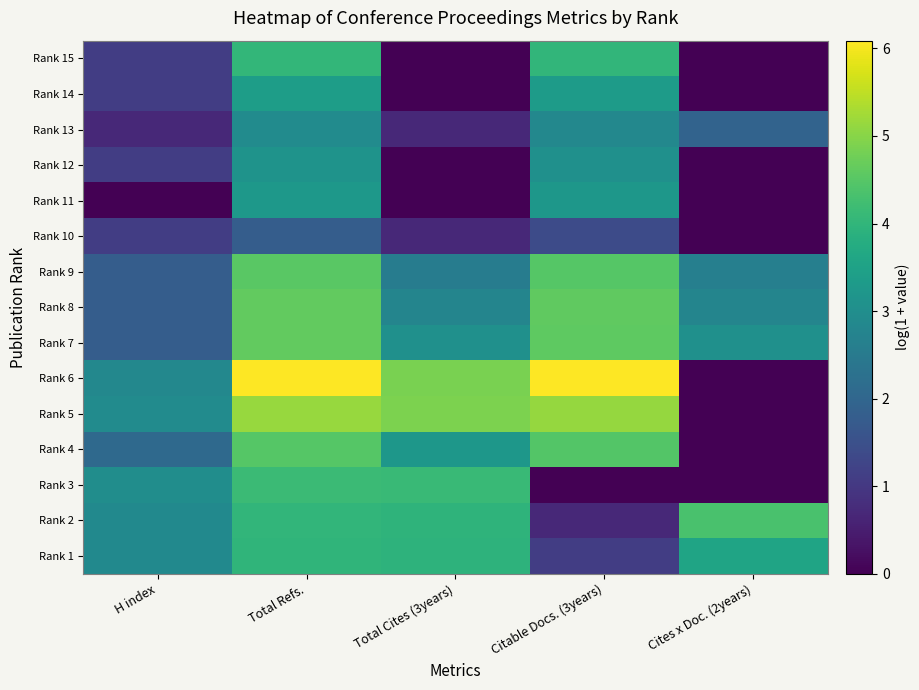

Reading right to left, list all the values displayed in this chart.

Rank 1: Cites x Doc. (2years)=3.6	Citable Docs. (3years)=1.1	Total Cites (3years)=3.9	Total Refs.=4.0	H index=2.9
Rank 2: Cites x Doc. (2years)=4.3	Citable Docs. (3years)=0.7	Total Cites (3years)=4.0	Total Refs.=4.0	H index=2.9
Rank 3: Cites x Doc. (2years)=0.0	Citable Docs. (3years)=0.0	Total Cites (3years)=4.1	Total Refs.=4.2	H index=3.0
Rank 4: Cites x Doc. (2years)=0.0	Citable Docs. (3years)=4.5	Total Cites (3years)=3.2	Total Refs.=4.5	H index=2.1
Rank 5: Cites x Doc. (2years)=0.0	Citable Docs. (3years)=5.1	Total Cites (3years)=4.9	Total Refs.=5.1	H index=2.9
Rank 6: Cites x Doc. (2years)=0.0	Citable Docs. (3years)=6.1	Total Cites (3years)=4.9	Total Refs.=6.1	H index=2.8
Rank 7: Cites x Doc. (2years)=3.0	Citable Docs. (3years)=4.6	Total Cites (3years)=3.0	Total Refs.=4.6	H index=1.8
Rank 8: Cites x Doc. (2years)=2.8	Citable Docs. (3years)=4.6	Total Cites (3years)=2.8	Total Refs.=4.6	H index=1.8
Rank 9: Cites x Doc. (2years)=2.6	Citable Docs. (3years)=4.5	Total Cites (3years)=2.6	Total Refs.=4.5	H index=1.8
Rank 10: Cites x Doc. (2years)=0.0	Citable Docs. (3years)=1.4	Total Cites (3years)=0.7	Total Refs.=1.8	H index=1.1
Rank 11: Cites x Doc. (2years)=0.0	Citable Docs. (3years)=3.2	Total Cites (3years)=0.0	Total Refs.=3.3	H index=0.0
Rank 12: Cites x Doc. (2years)=0.0	Citable Docs. (3years)=3.0	Total Cites (3years)=0.0	Total Refs.=3.1	H index=1.1
Rank 13: Cites x Doc. (2years)=1.9	Citable Docs. (3years)=2.8	Total Cites (3years)=0.7	Total Refs.=2.9	H index=0.7
Rank 14: Cites x Doc. (2years)=0.0	Citable Docs. (3years)=3.3	Total Cites (3years)=0.0	Total Refs.=3.4	H index=1.1
Rank 15: Cites x Doc. (2years)=0.0	Citable Docs. (3years)=4.0	Total Cites (3years)=0.0	Total Refs.=4.0	H index=1.1